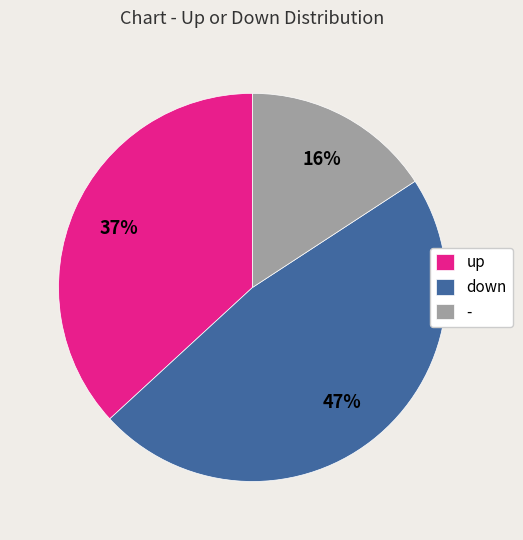

Rank the categories by value from lowest to highest.

-, up, down